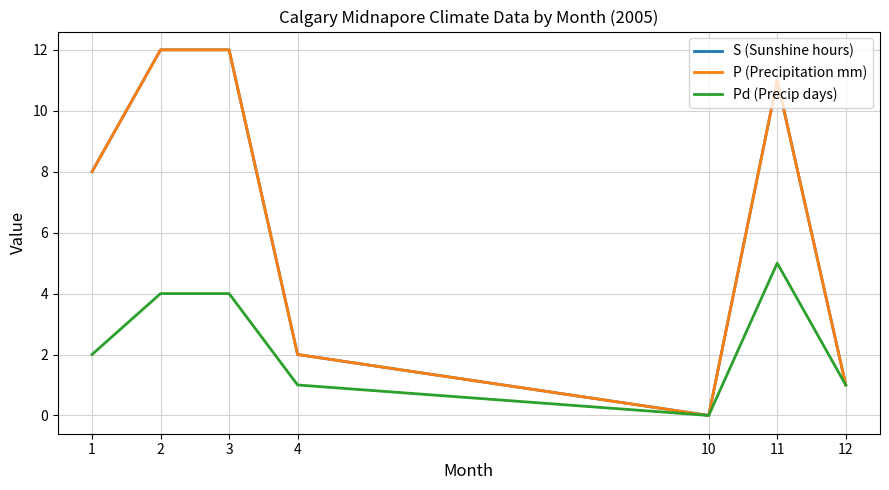

Reading left to right, extract all data points from this chart.

S (Sunshine hours): 8	12	12	2	0	11	1
P (Precipitation mm): 8	12	12	2	0	11	1
Pd (Precip days): 2	4	4	1	0	5	1